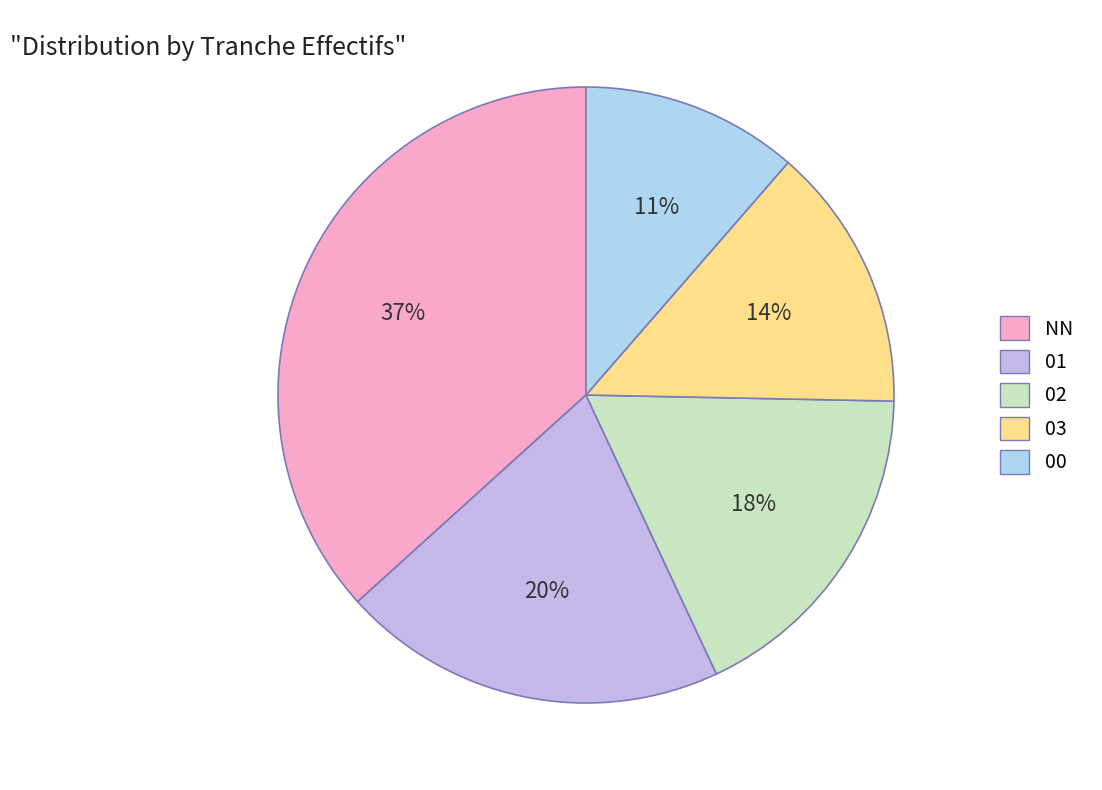

Which slice is the largest?

NN